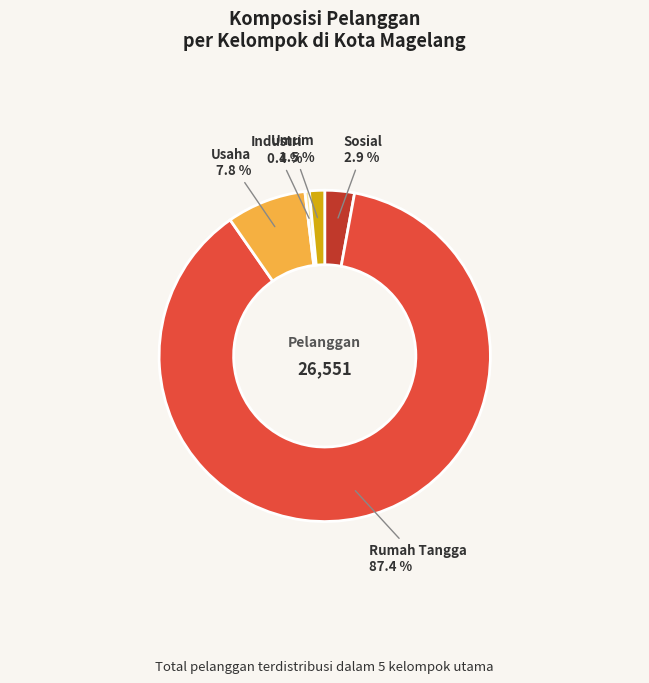

Combined, do Usaha and Rumah Tangga account for over 50%?

Yes